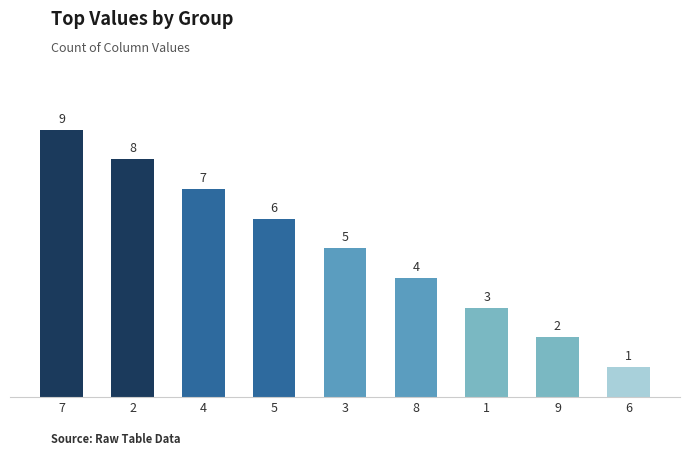

Rank the categories by value from highest to lowest.

7, 2, 4, 5, 3, 8, 1, 9, 6